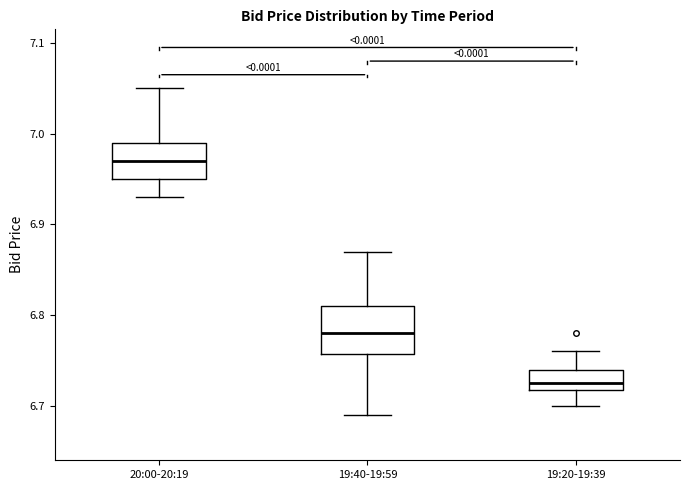

Comparing the boxes themselves (not the whiskers), which one is the tallest?

19:40-19:59